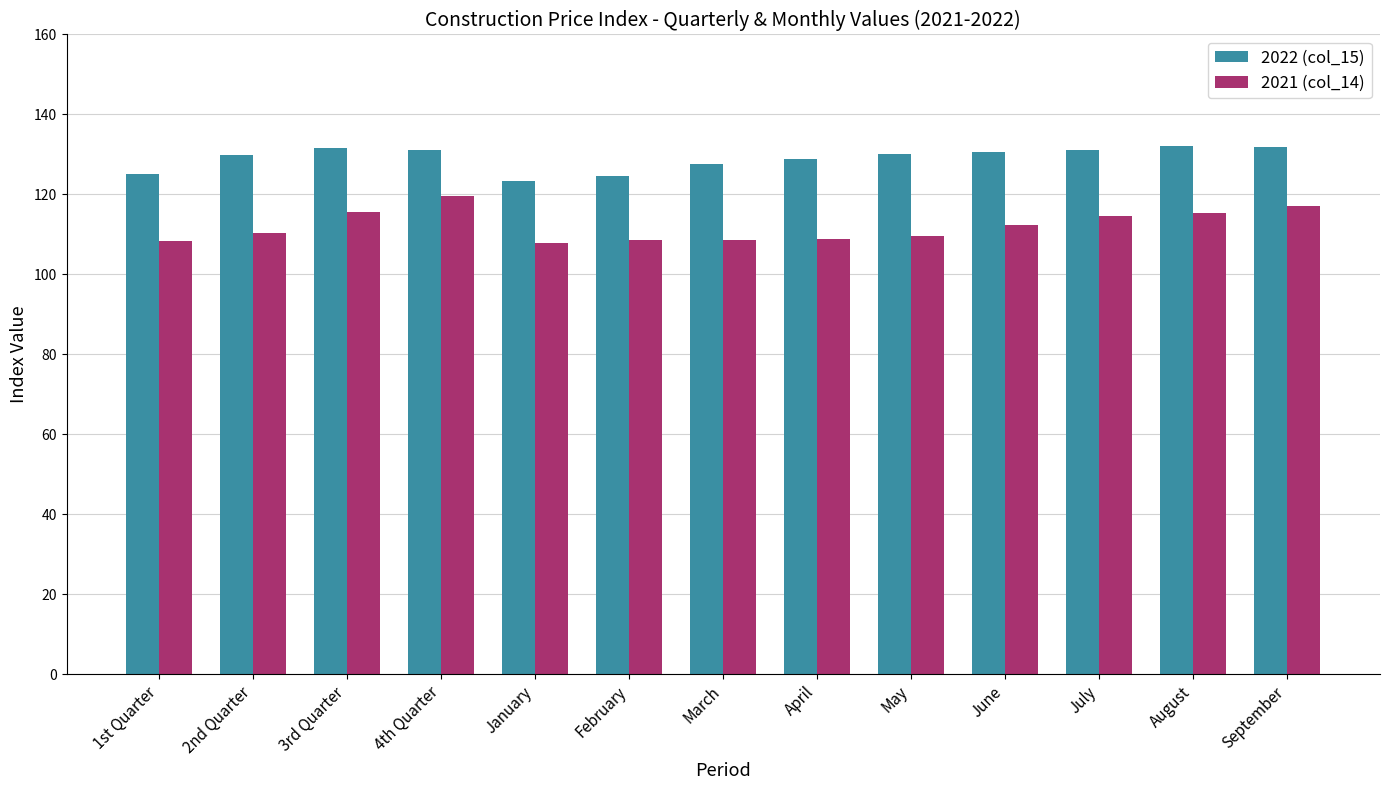

What is the spread (max minus min) of values at June?

18.1